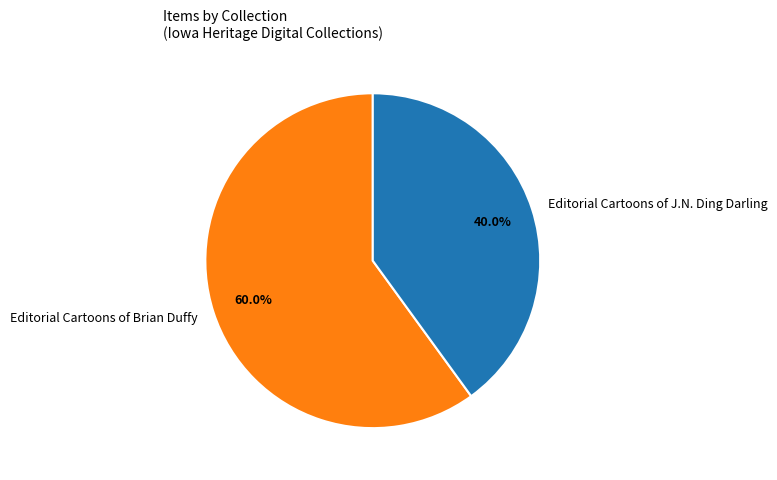

Does any single category account for the majority?

Yes